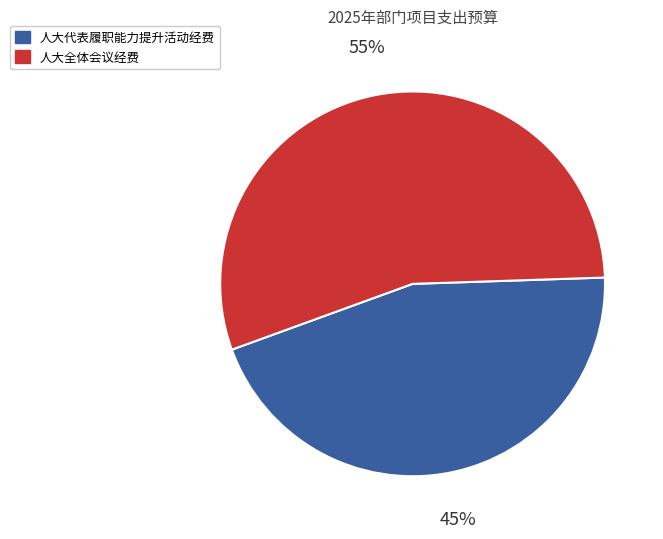

To the nearest percent, what is the average slice percentage?

50%